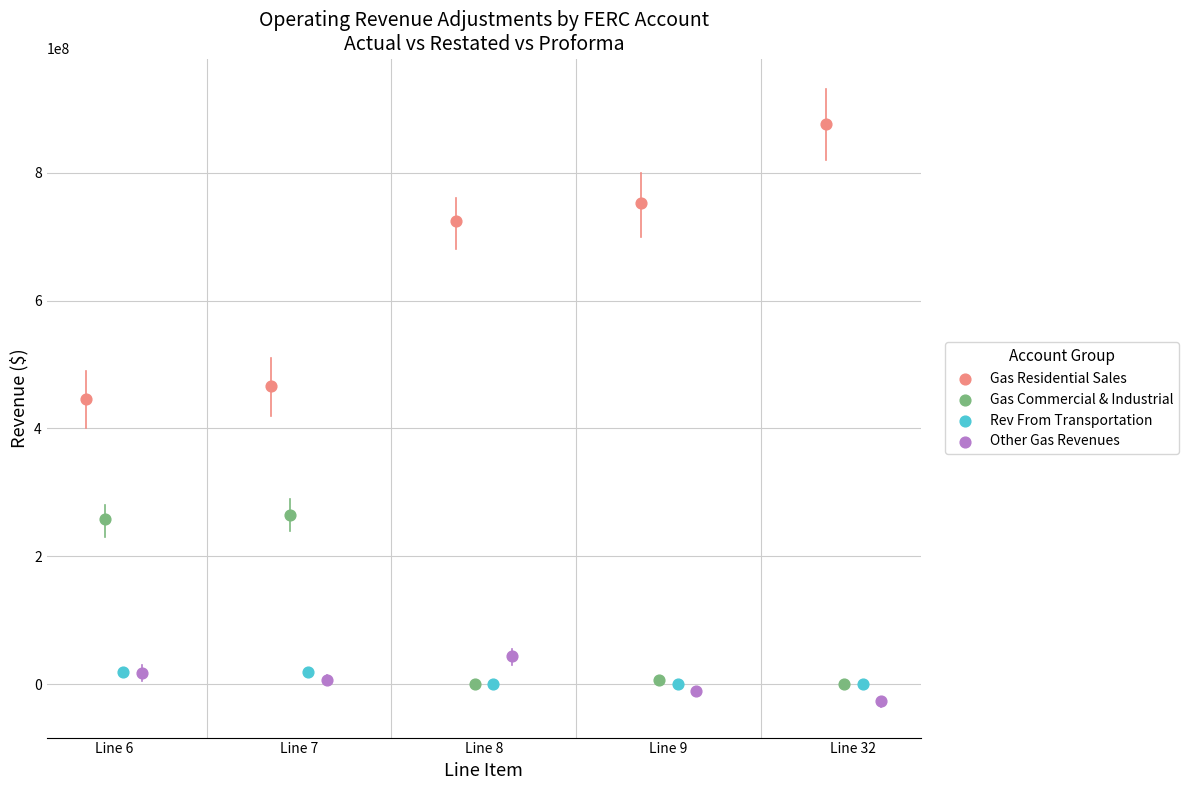

Which series contains the highest Y value?

Gas Residential Sales